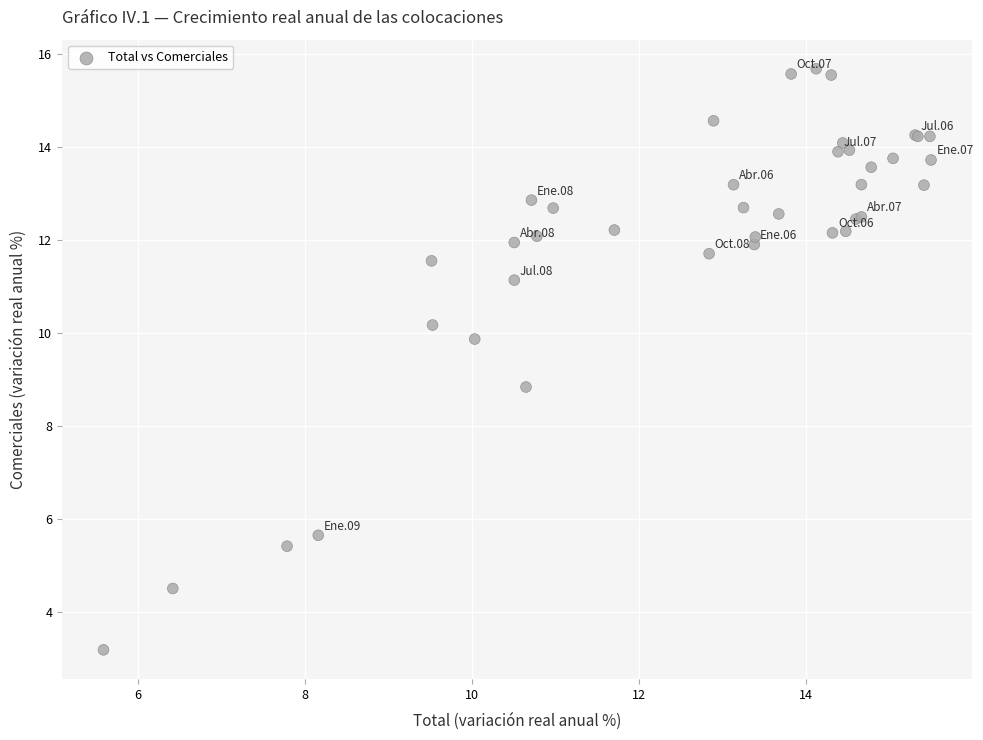

What Y value in the scatter plot is closest to 9?

8.8